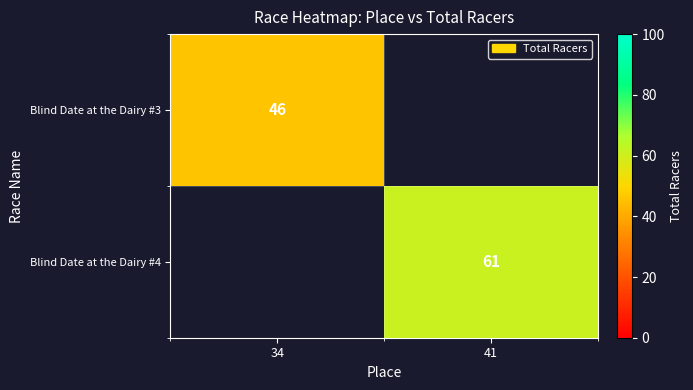

The Blind Date at the Dairy #4 series shows 61 at 41. True or false?

True